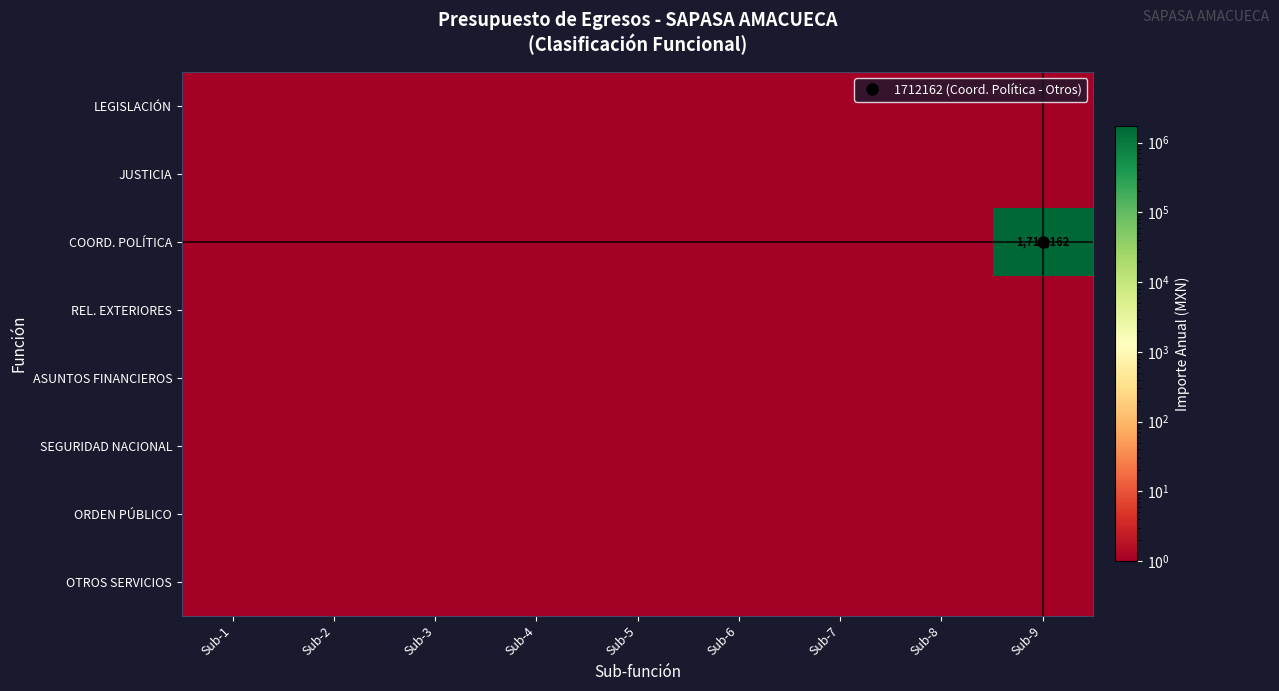

What is the maximum value for COORD. POLÍTICA?

1712162